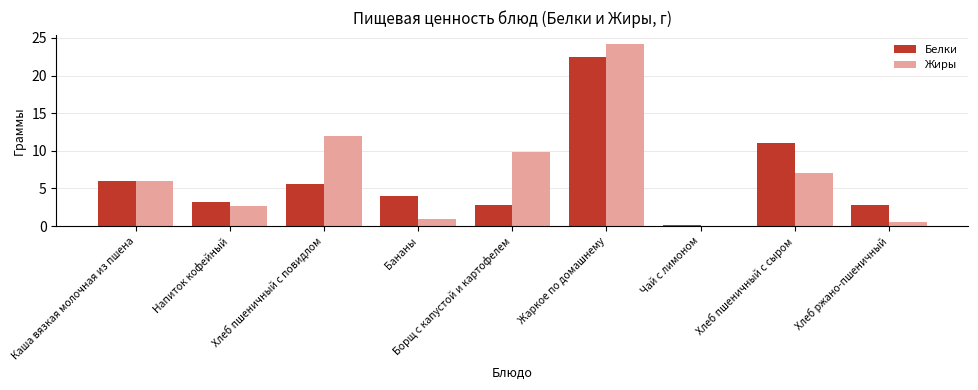

Which category has the highest value in the Жиры series?

Жаркое по домашнему